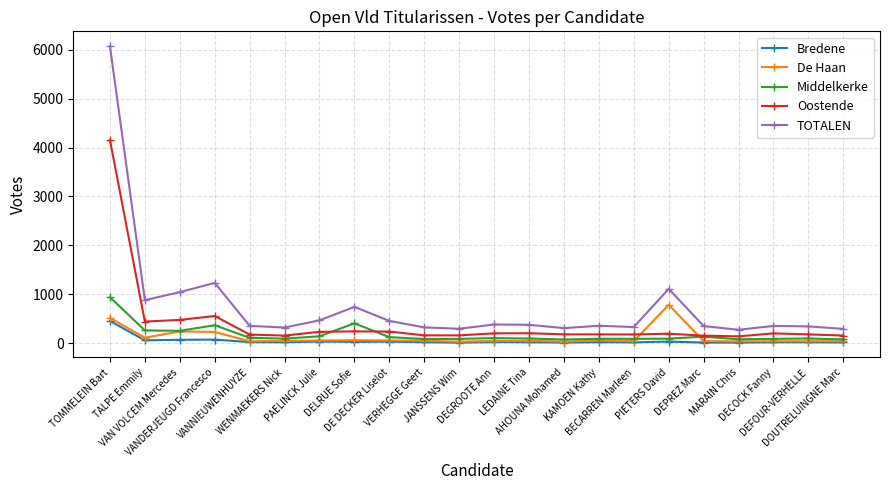

What is the label of the 11th point from the left?

JANSSENS Wim